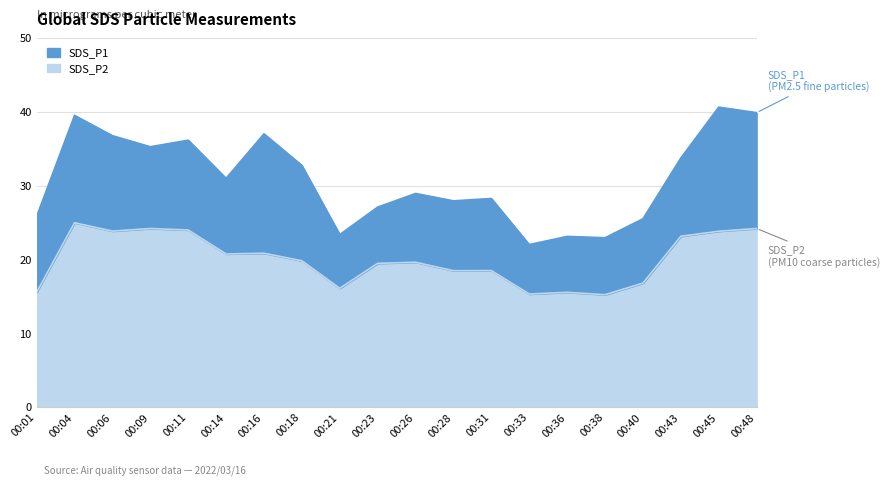

How many interior local valleys does the SDS_P1 series have?

6